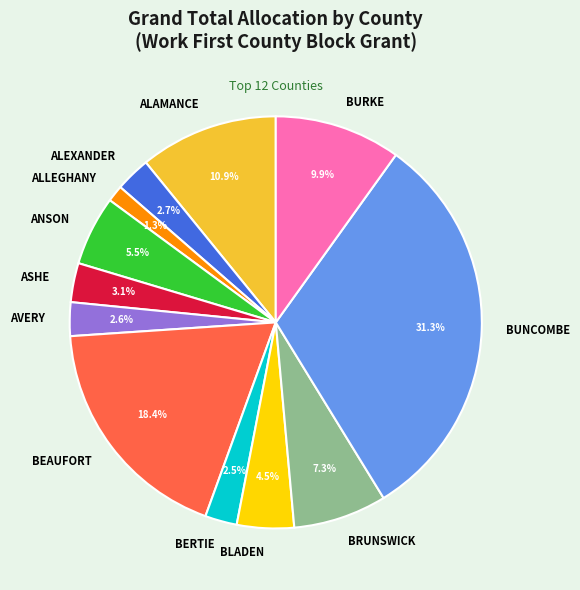

Between ASHE and BURKE, which is larger?

BURKE